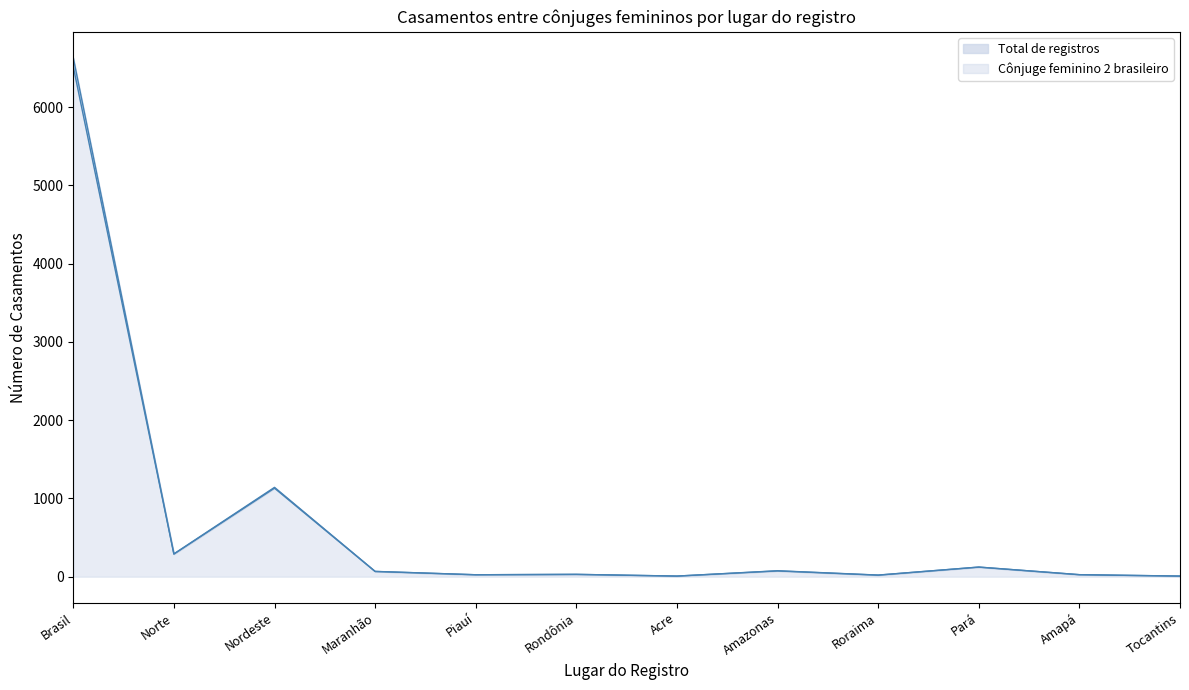

At which category does Total de registros reach its first local valley?

Norte